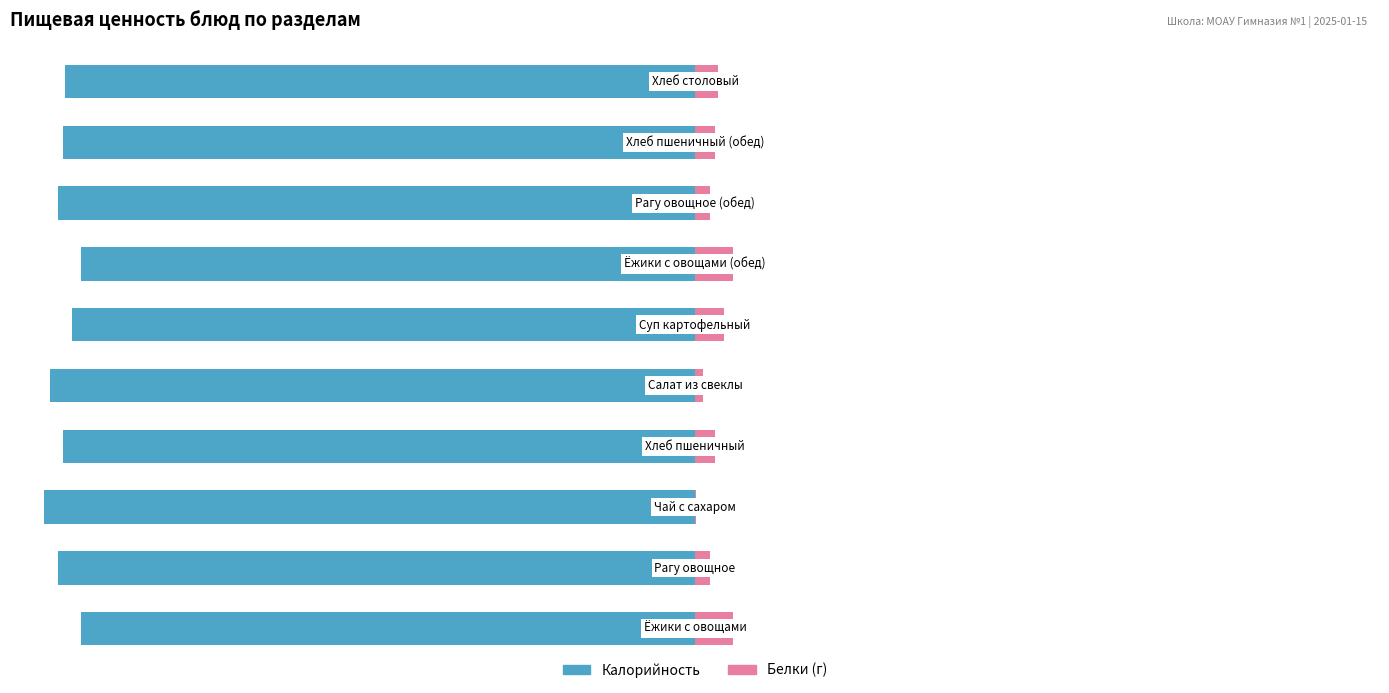

Does the chart contain stacked bars?

No